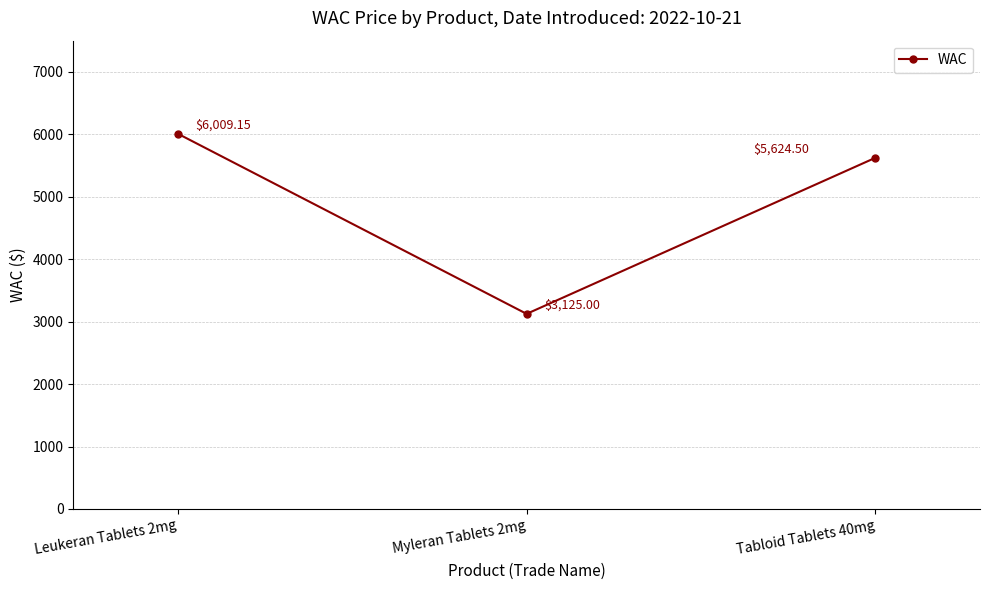

Approximately how many times larger is the value at Leukeran Tablets 2mg compared to Myleran Tablets 2mg?

1.9